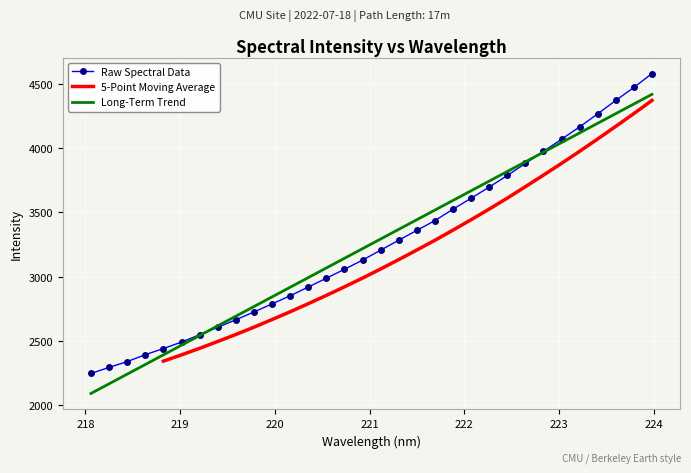

The value at 220.3533 is 1906.6. True or false?

False